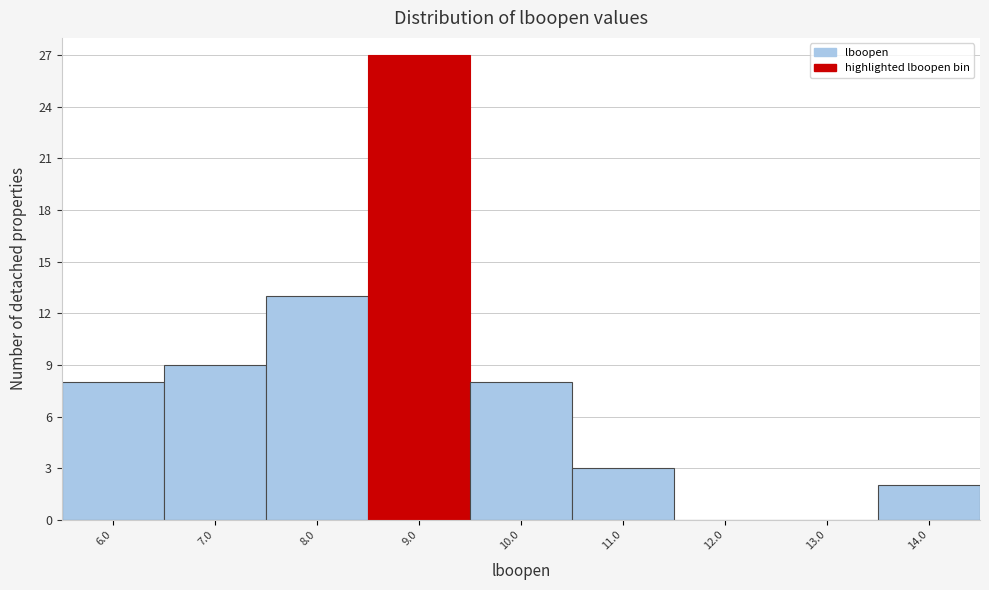

Reading left to right, transcribe all the data shown in this chart.

6.0=8	7.0=9	8.0=13	9.0=27	10.0=8	11.0=3	12.0=0	13.0=0	14.0=2